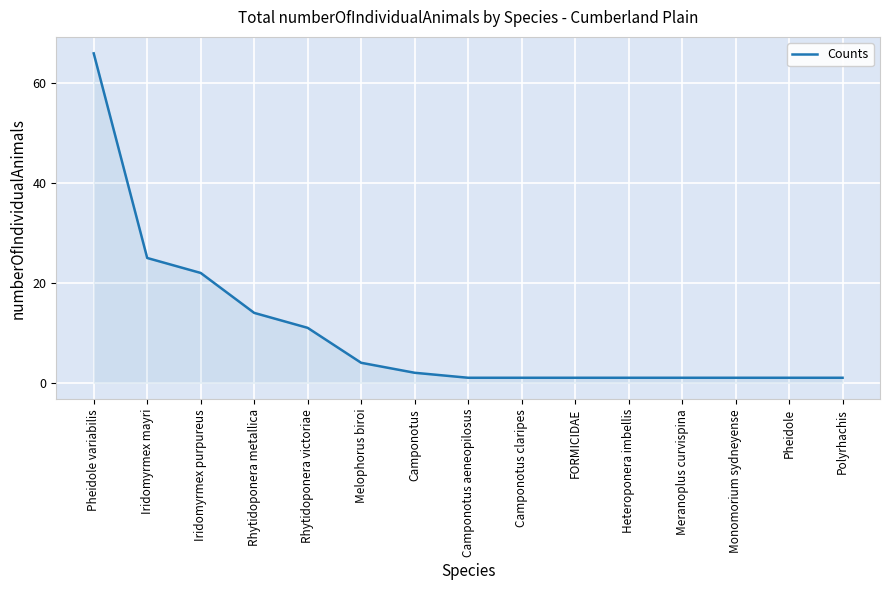

Approximately how many times larger is the value at Monomorium sydneyense compared to Camponotus aeneopilosus?

1.0